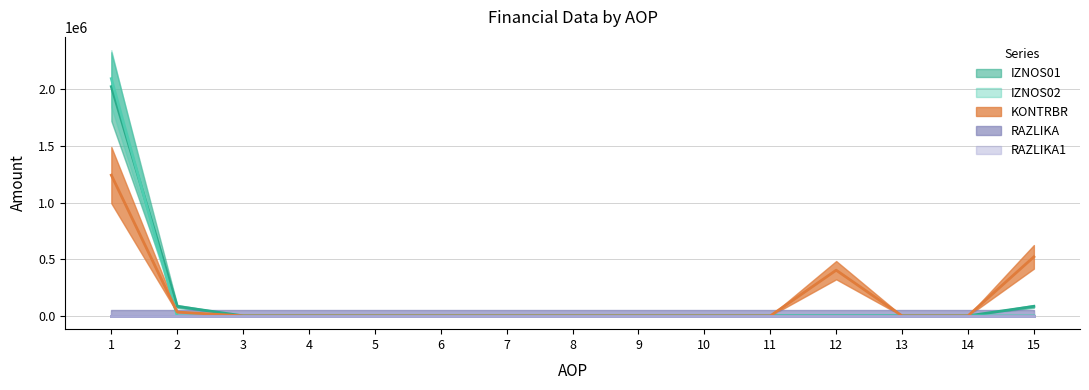

True or false: KONTRBR has more than 1 interior local peaks.

False